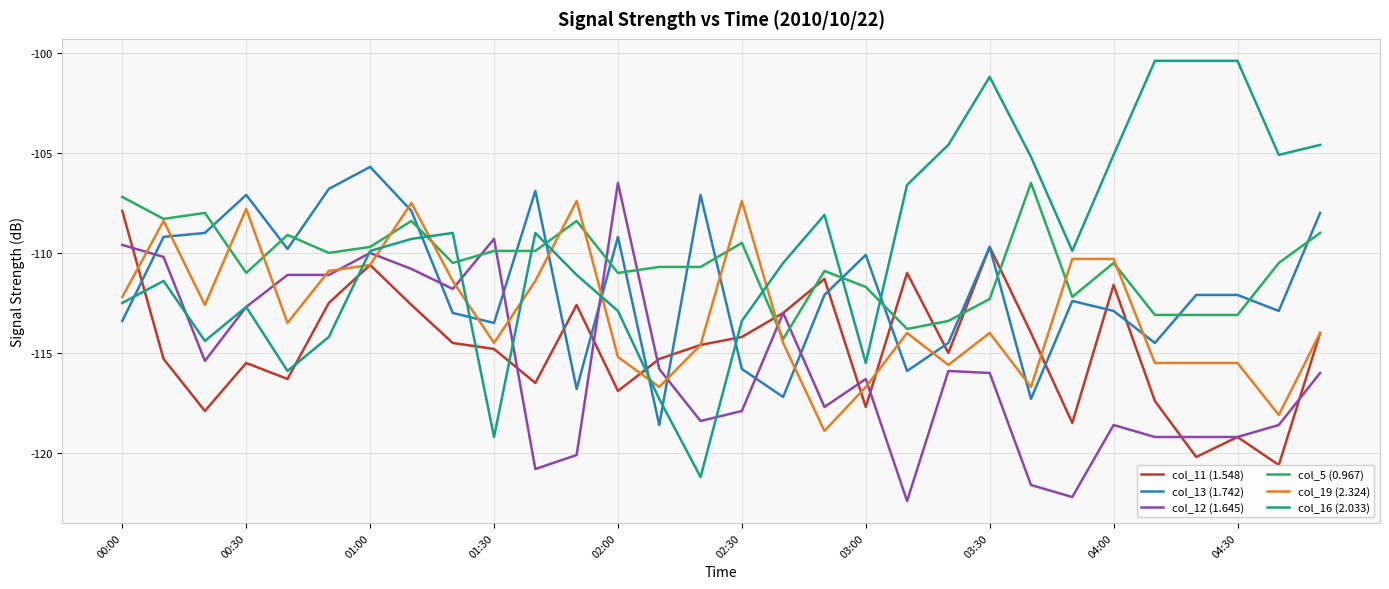

What is the lowest value of the col_16 (2.033) series?

-121.2